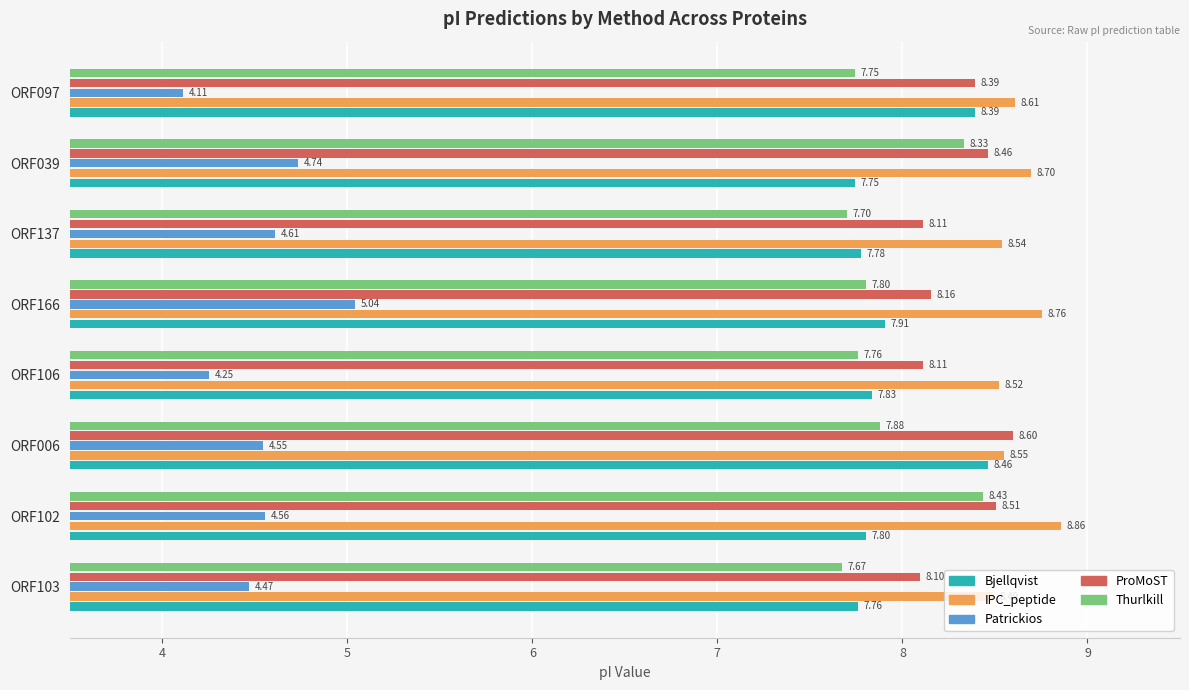

What is the difference between the Patrickios values at ORF106 and ORF102?

0.3